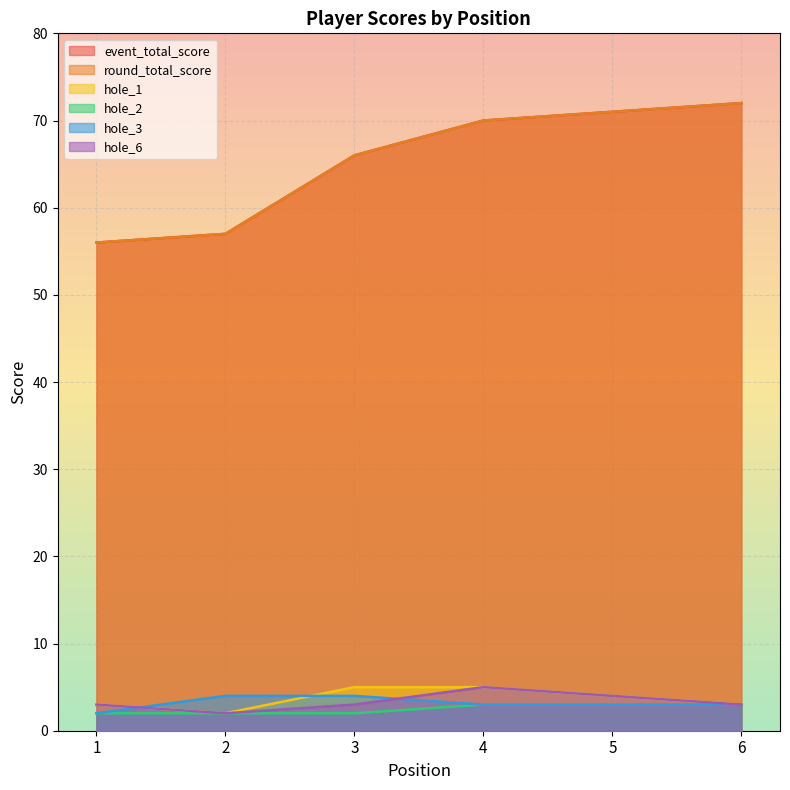

What is the difference between the maximum and minimum values in the hole_1 series?

3